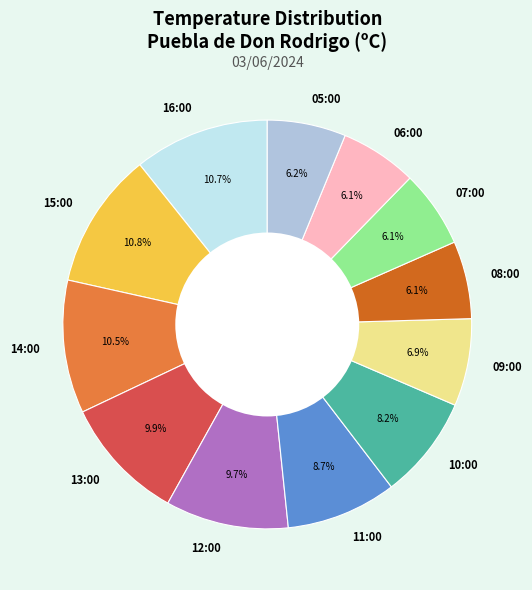

Count the number of slices in the pie.

12